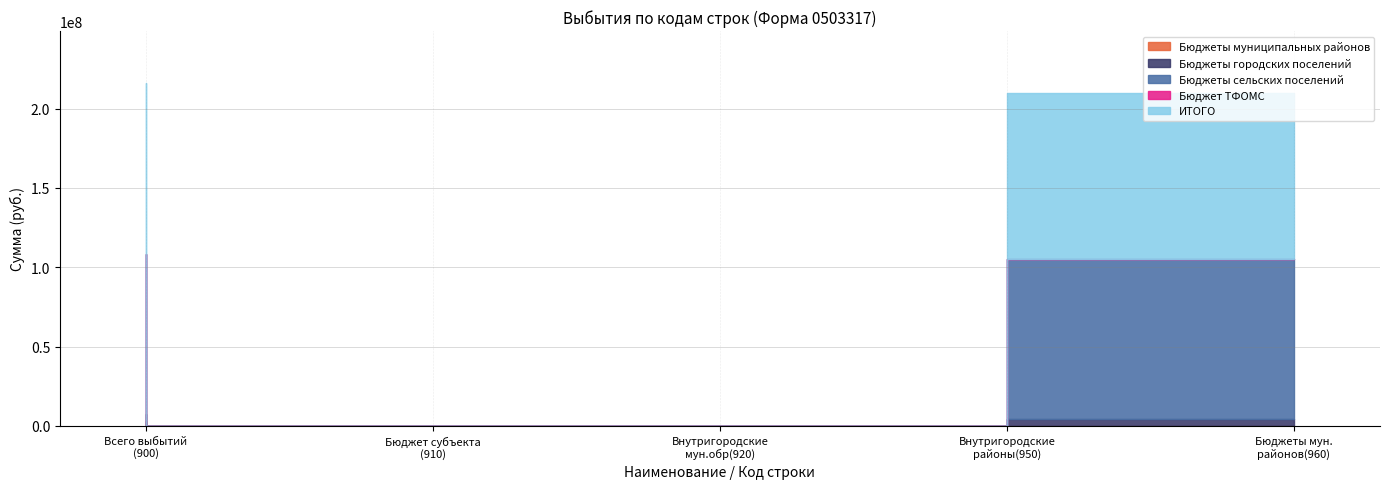

True or false: Бюджет ТФОМС and Бюджеты городских поселений intersect in this chart.

False